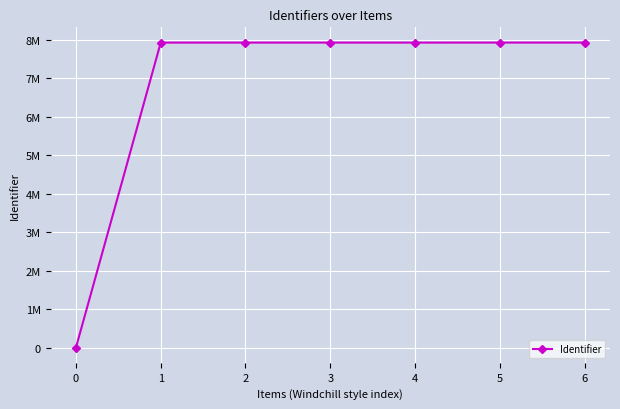

List the labels in order of value, smallest first.

0, 1, 2, 3, 4, 5, 6